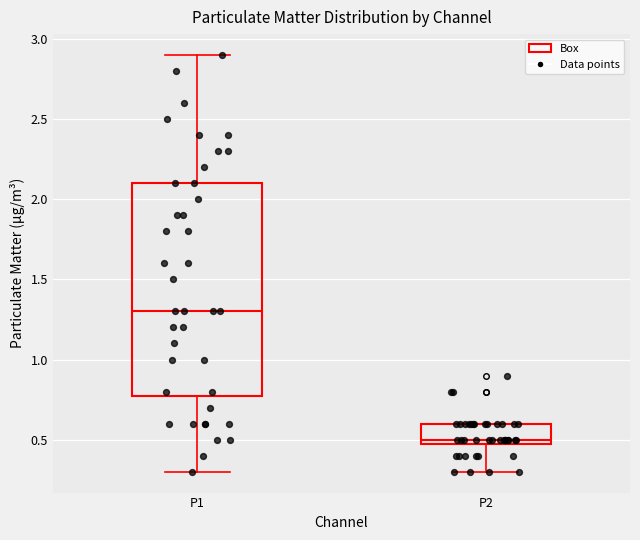

Where is the lower edge of the box for P2 on the y-axis? The values are not printed on the chart, so give them approximately, as read against the axis.

0.5